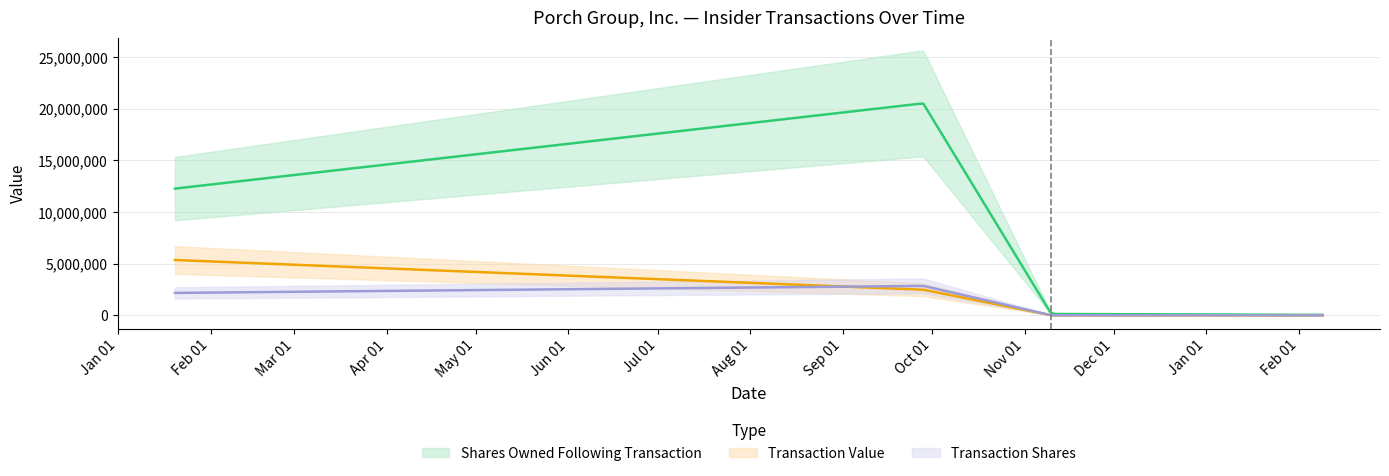

What is the approximate value of transactionShares at 2024-02-09?

3945.0